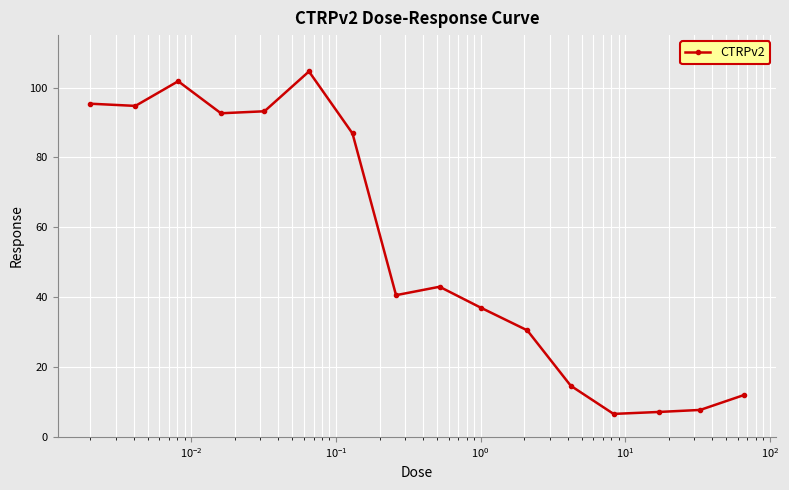

What is the value of the 5th point from the left?

93.2